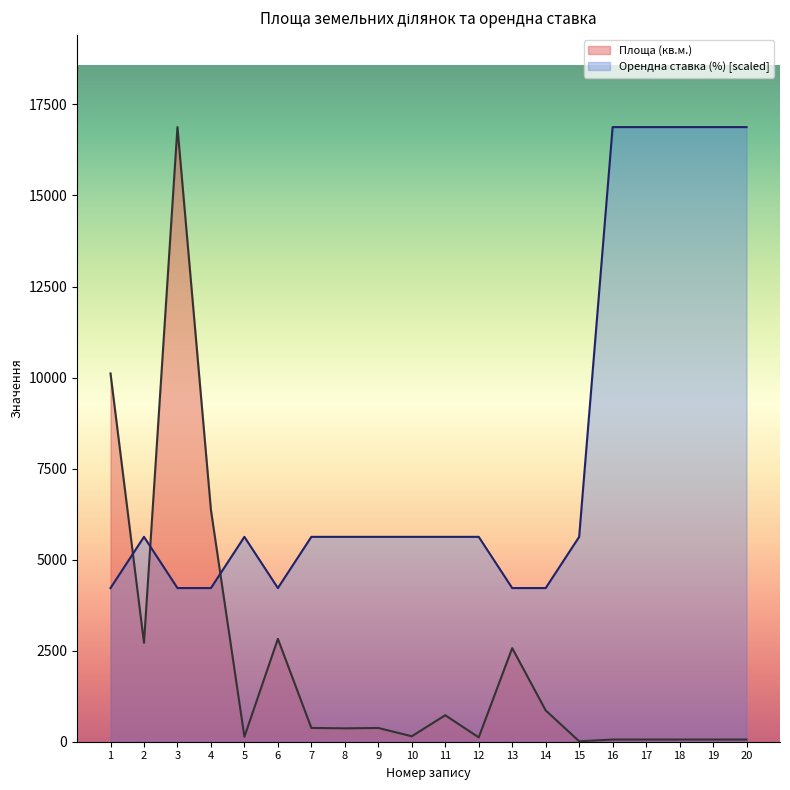

What is the difference between the Орендна ставка (%) values at 20 and 15?

11252.0